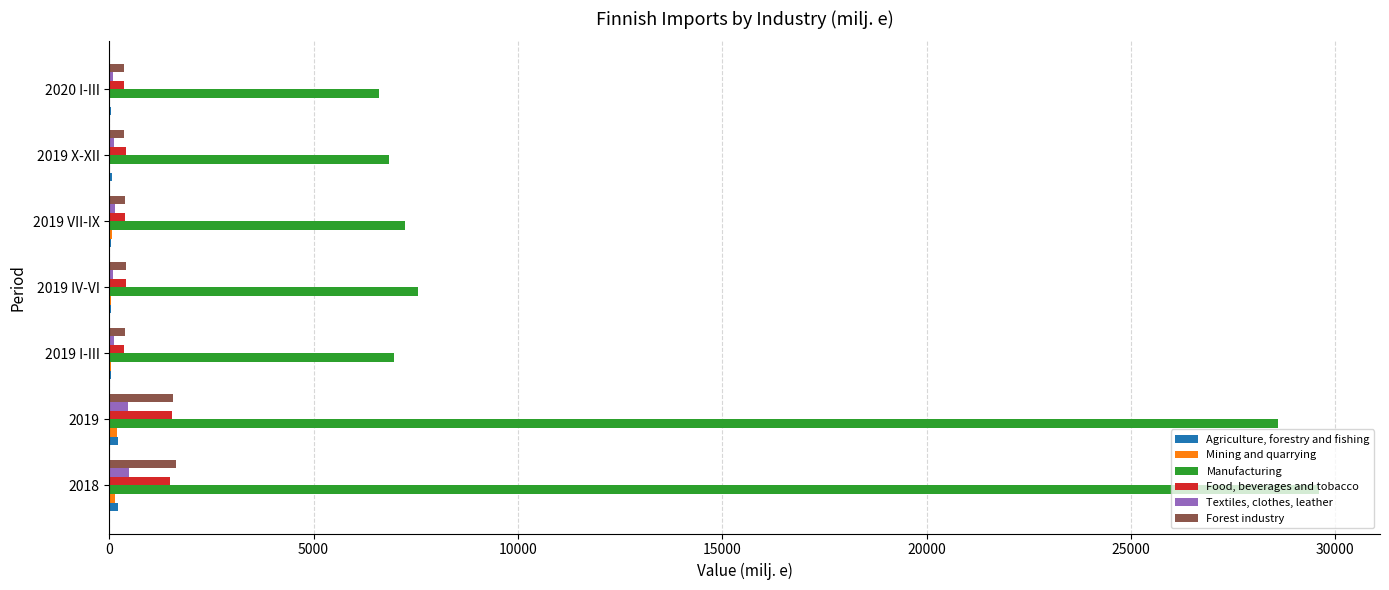

What is the sum of all Food, beverages and tobacco values?

4934.5